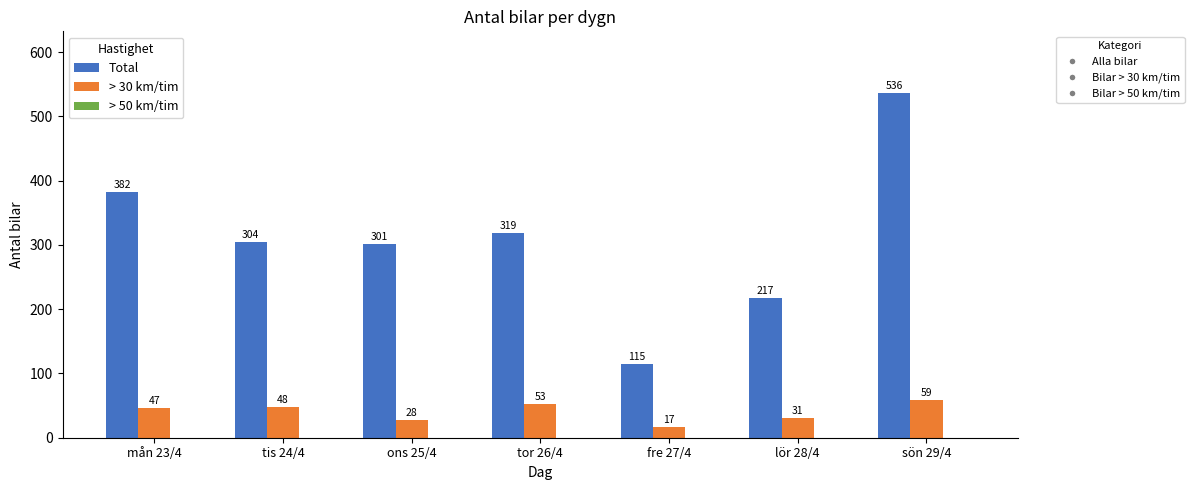

What is the label of the 7th bar from the left?

sön 29/4